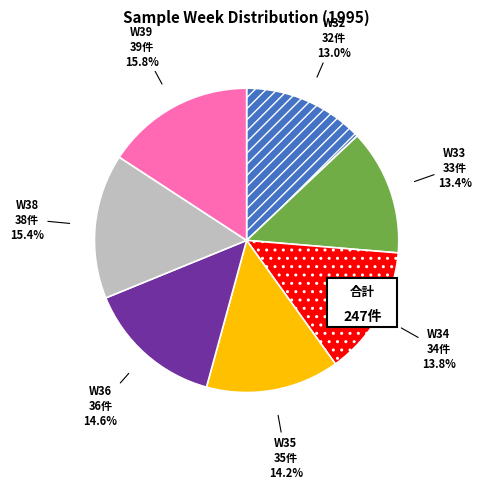

What percentage do W34 and W32 together represent?

26.7%